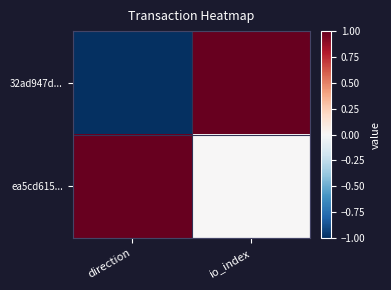

Reading right to left, what are all the values shown in this chart?

32ad947d...: io_index=1	direction=-1
ea5cd615...: io_index=0	direction=1